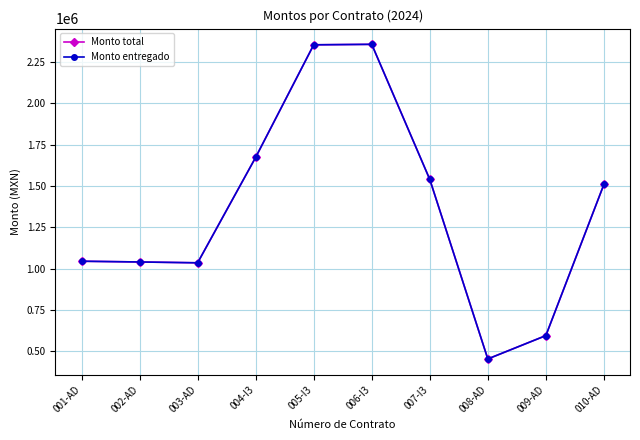

What is the label of the 6th point from the left?

006-I3